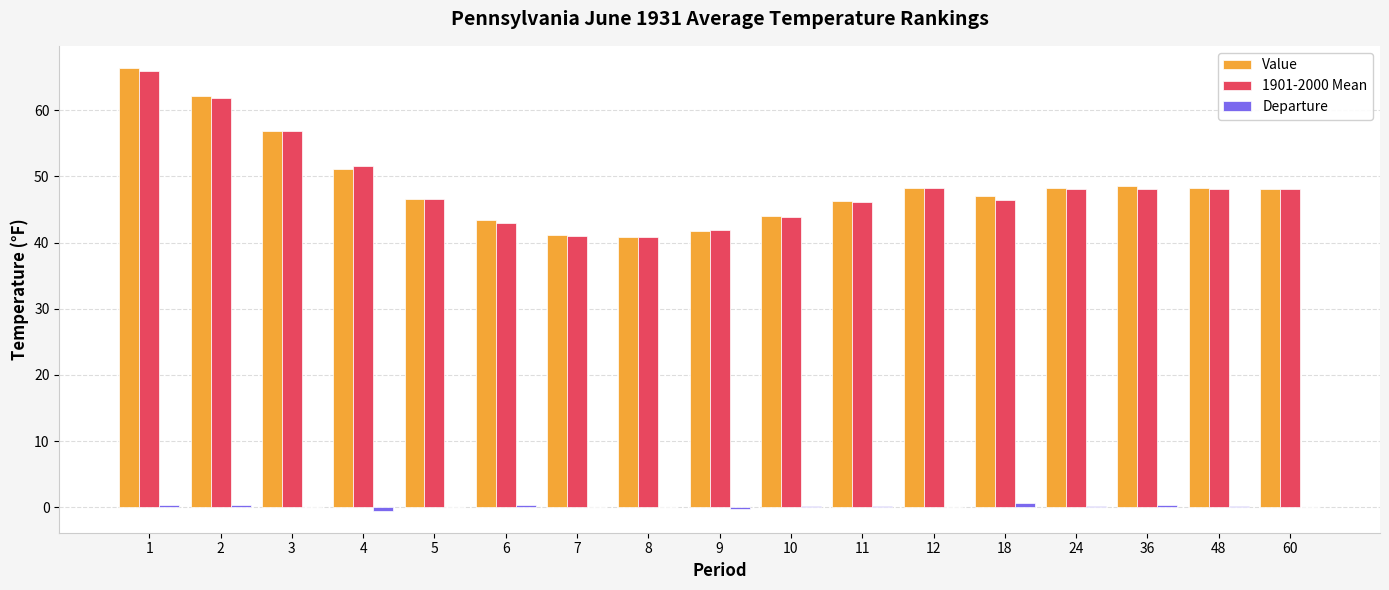

What is the greatest value displayed?

66.4